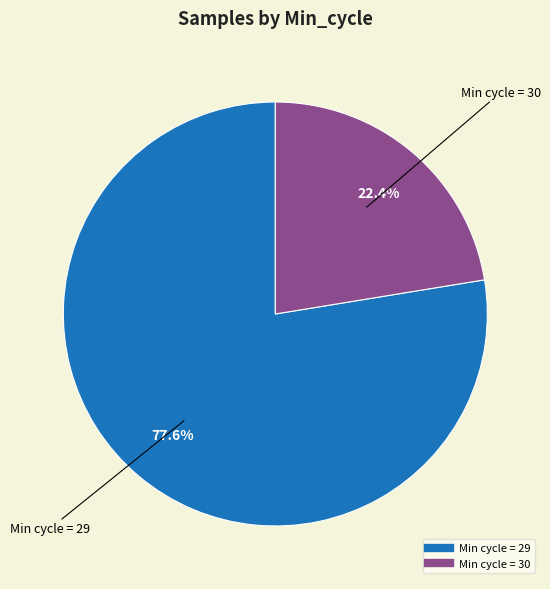

Does any single category account for the majority?

Yes